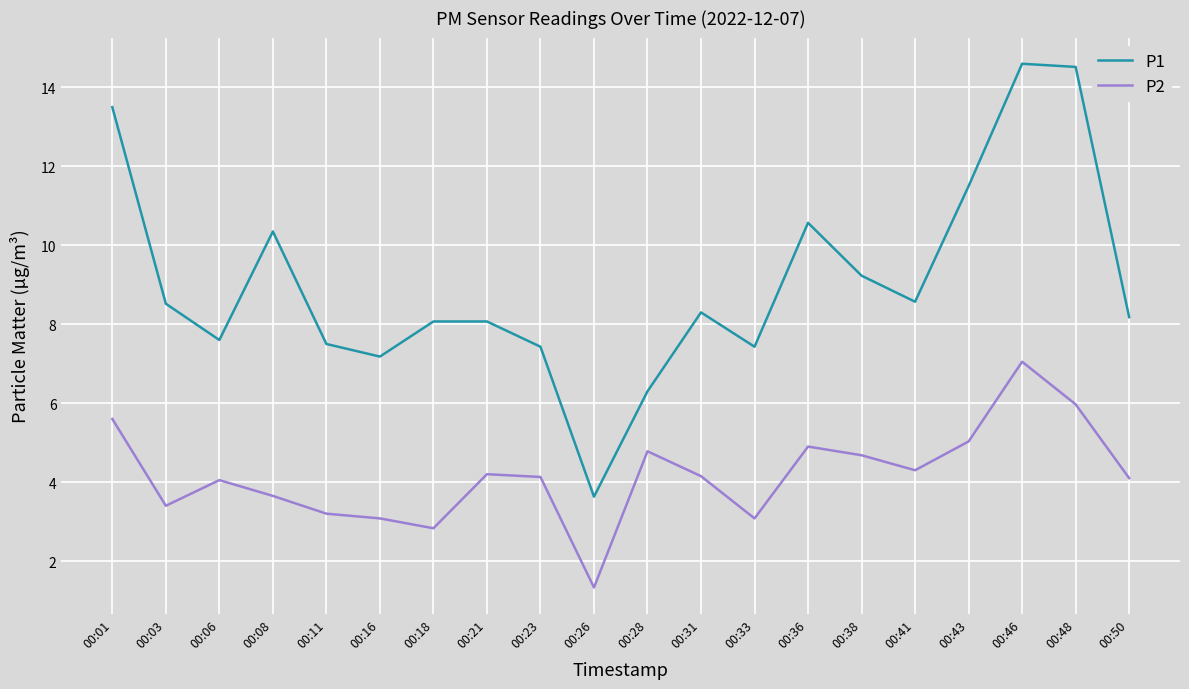

What is the difference between the maximum and minimum values in the P1 series?

11.0